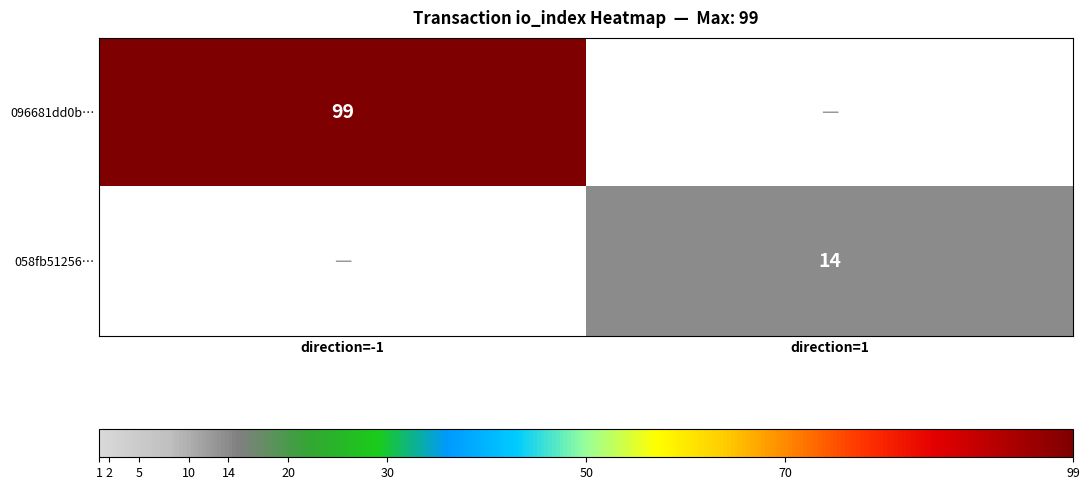

The 096681dd0b… series shows 144 at direction=-1. True or false?

False